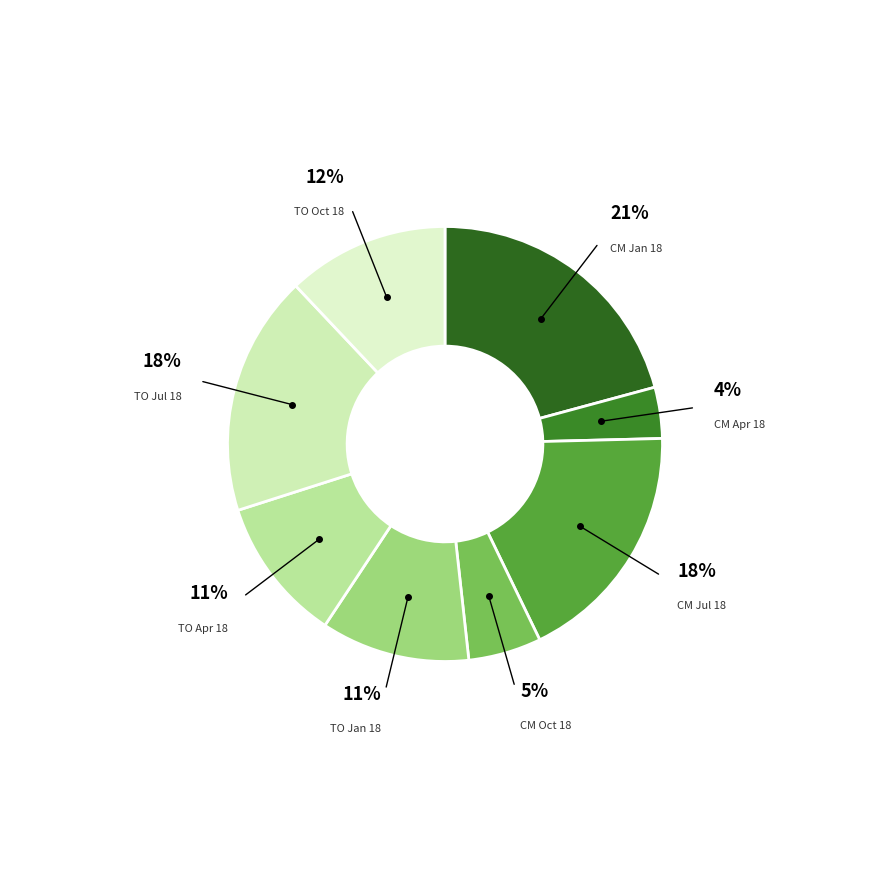

How many slices are in this pie chart?

8